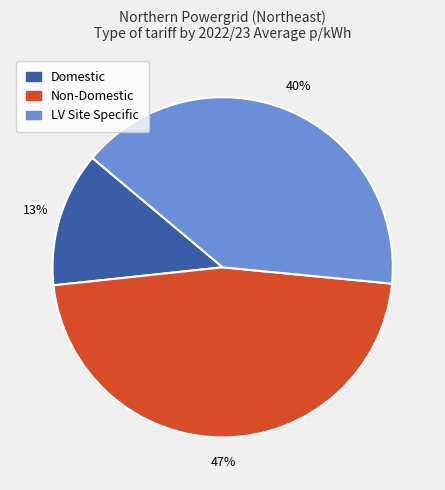

To the nearest percent, what is the average slice percentage?

33%